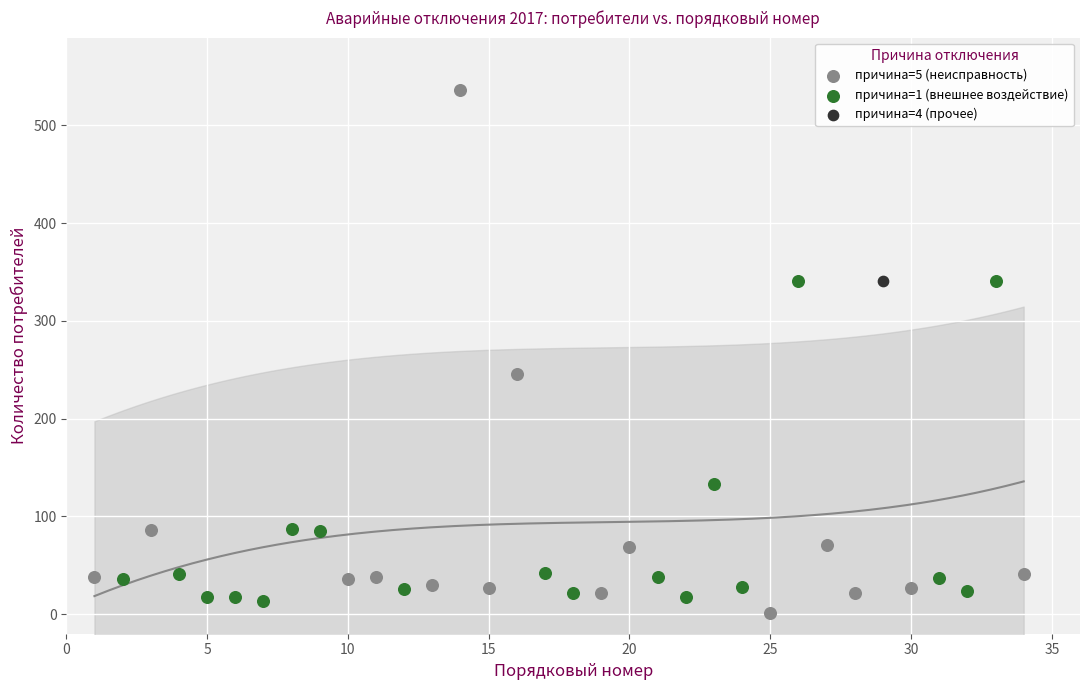

Which series contains the highest Y value?

причина=5 (неисправность)